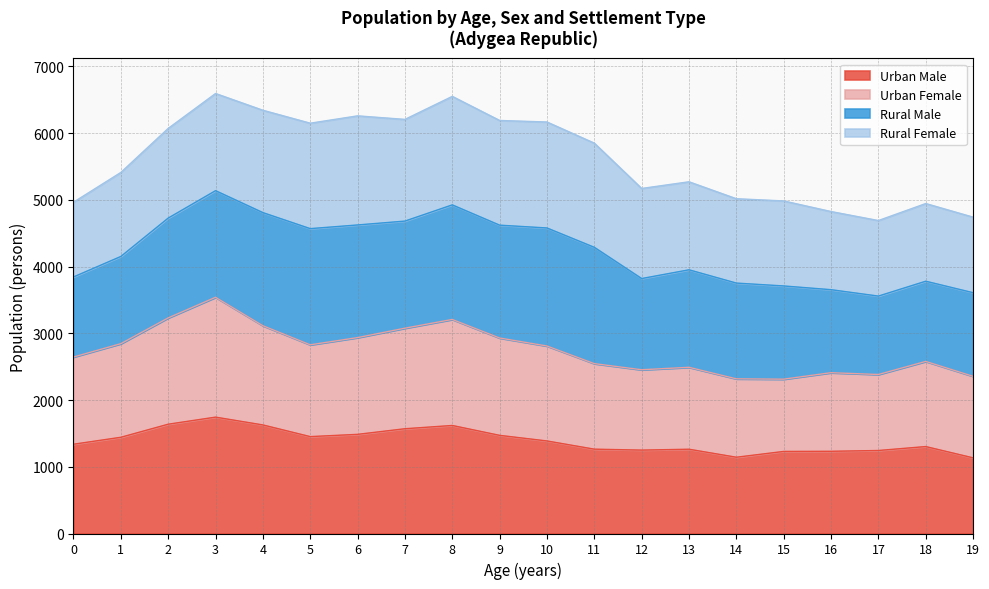

True or false: Urban Male has a value of 1338 at 0.

True